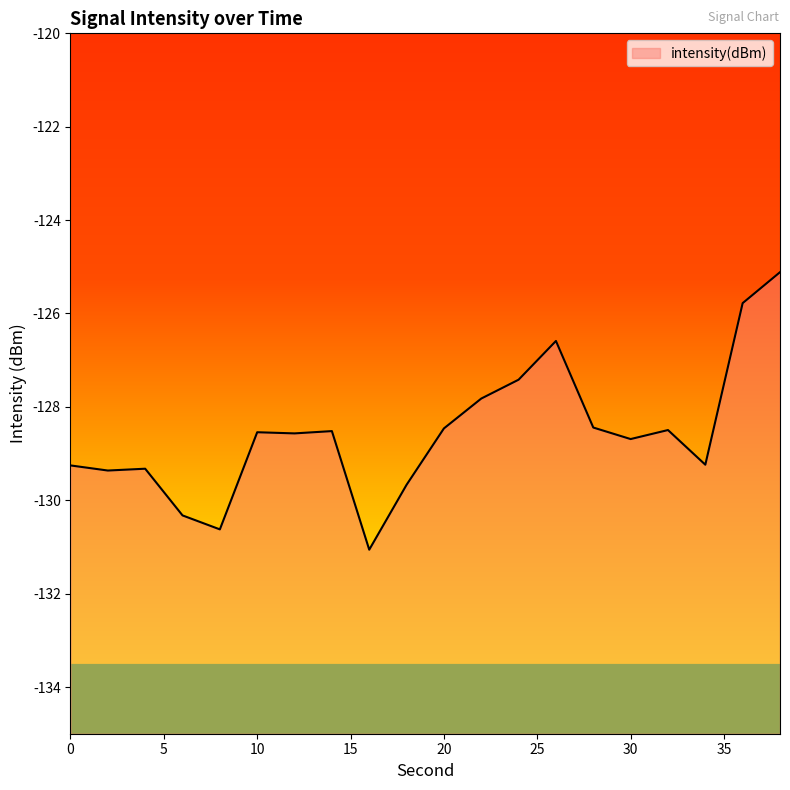

What is the smallest value displayed?

-131.1